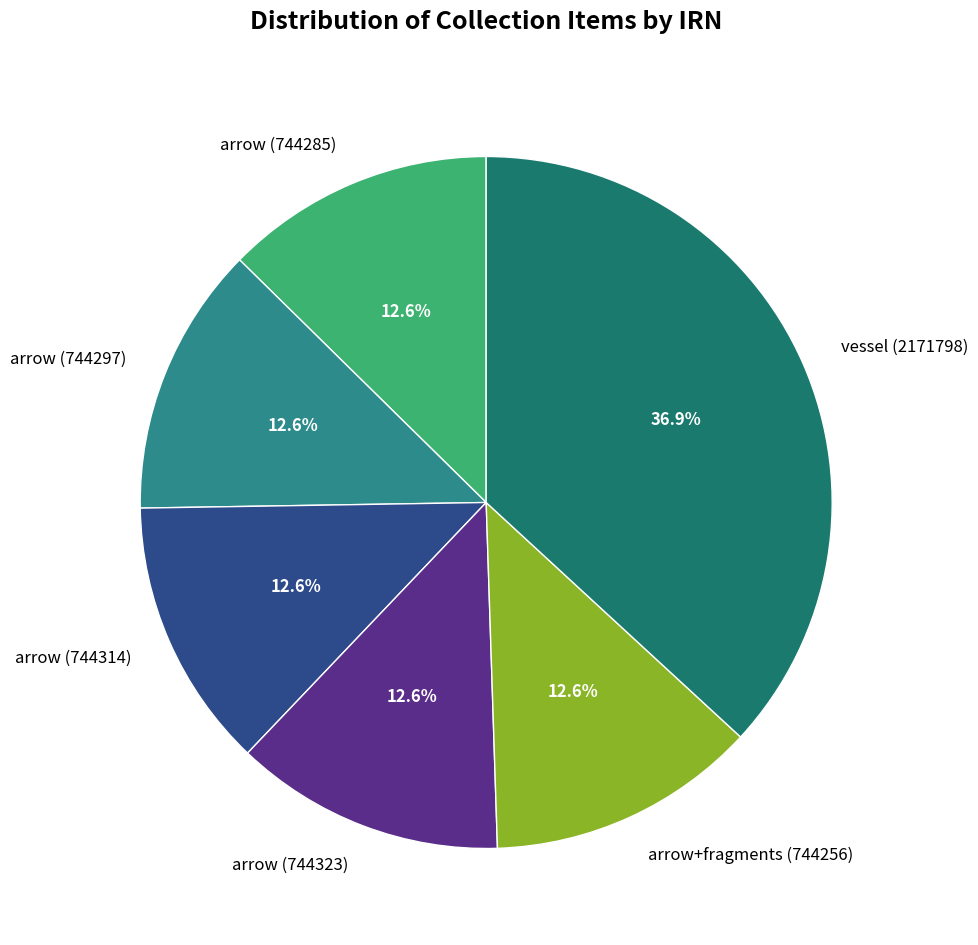

Is arrow (744297) the majority of the pie?

No